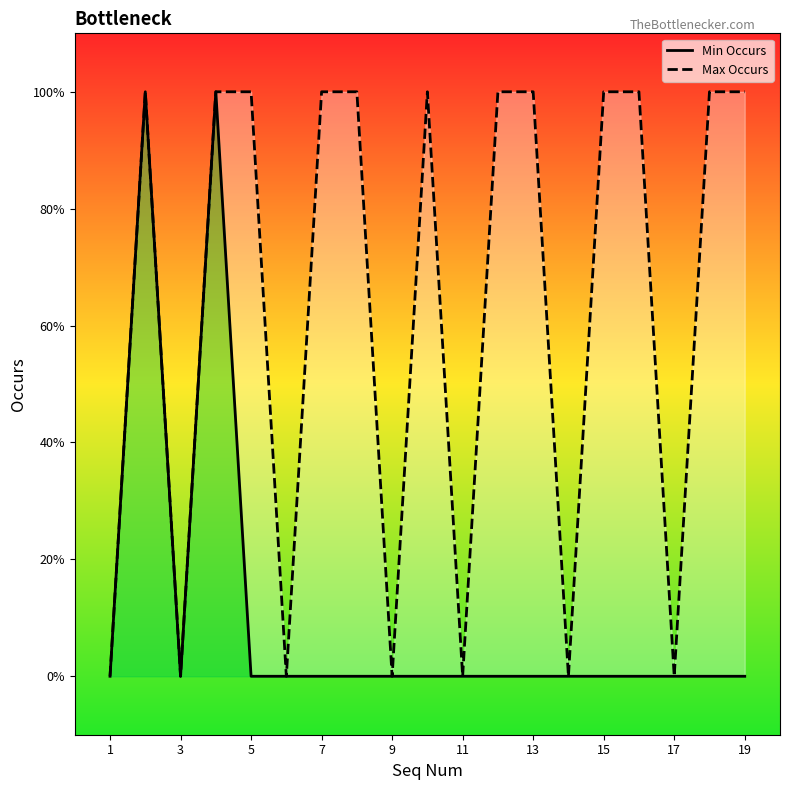

True or false: Min Occurs and Max Occurs intersect in this chart.

False